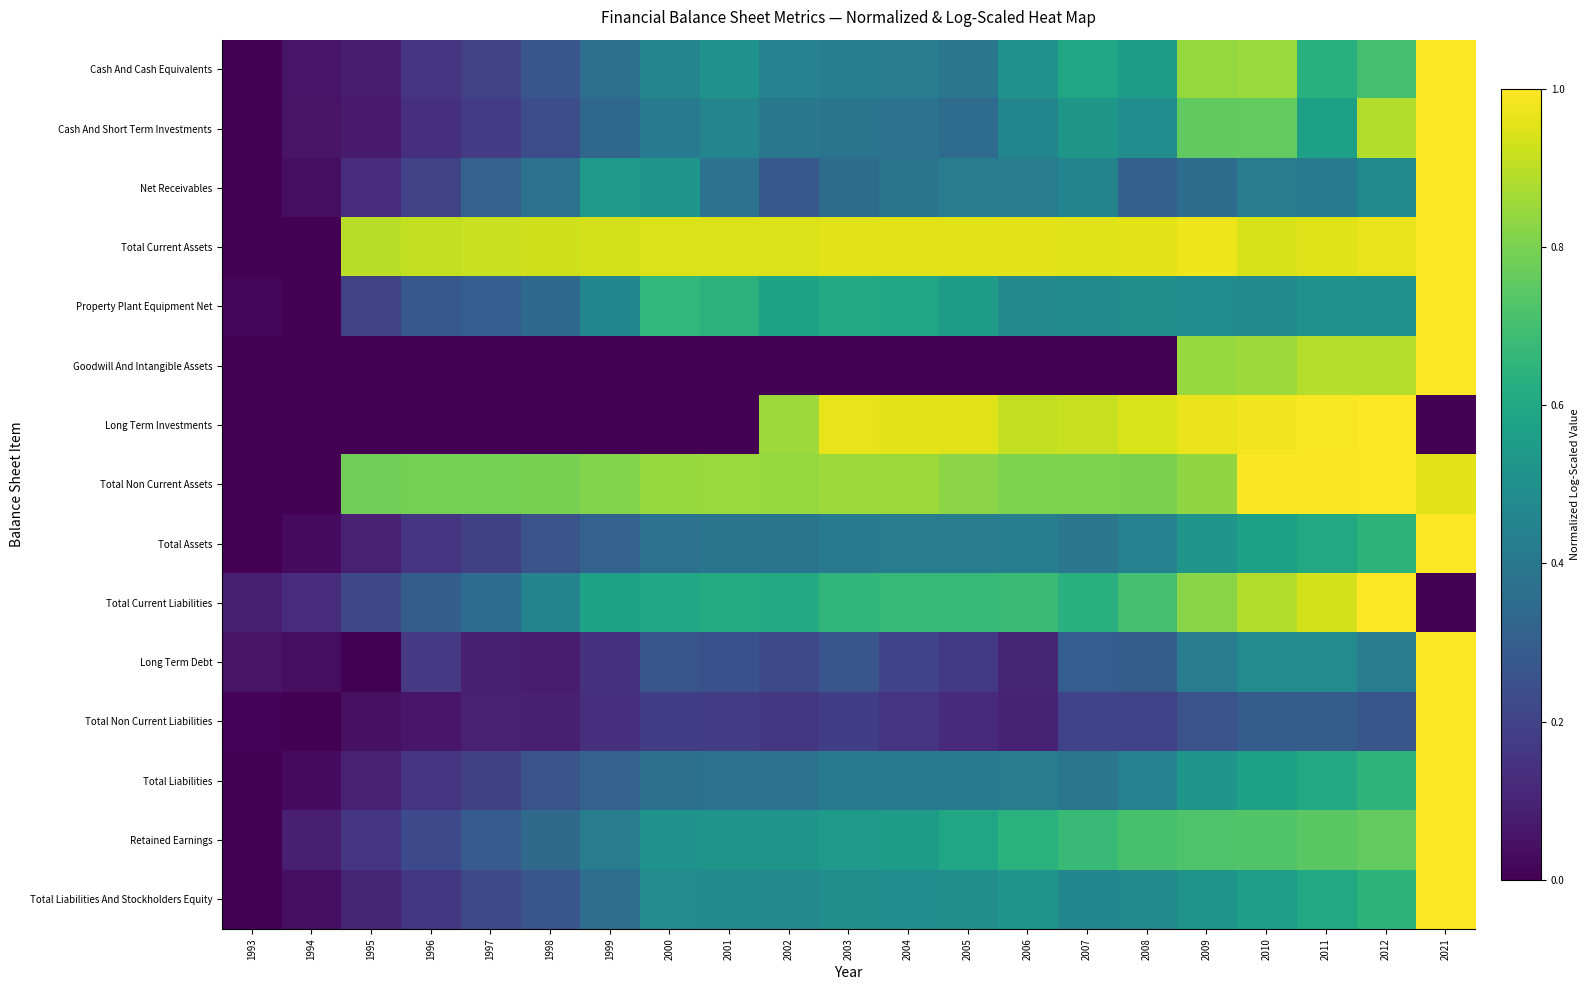

Which series has the largest total across all categories?

Total Current Assets